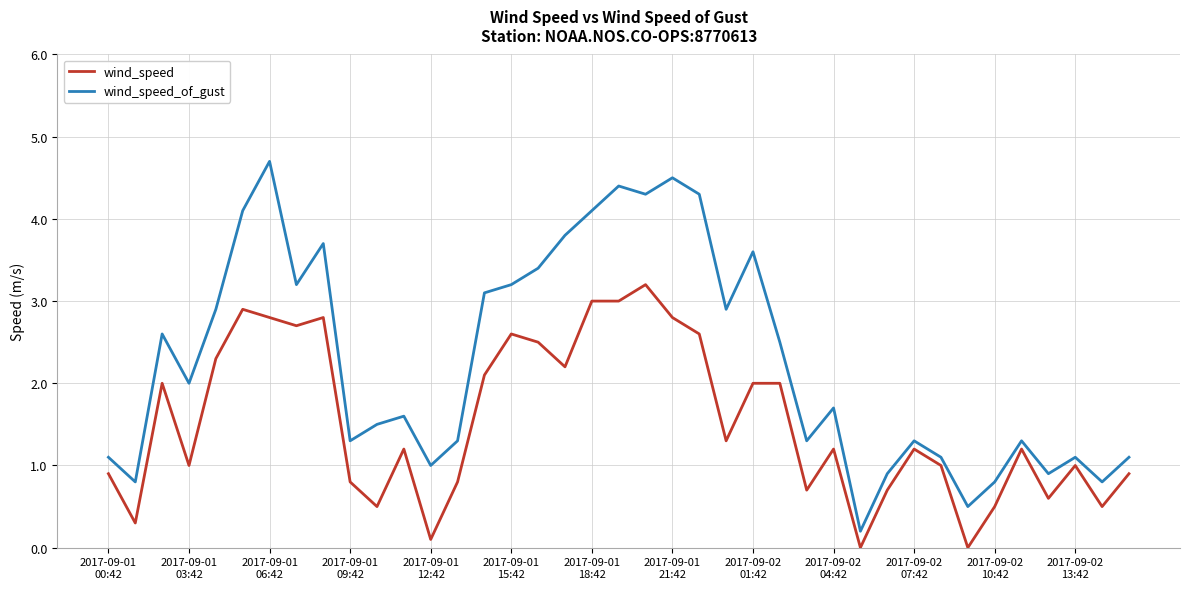

Reading right to left, transcribe all the data shown in this chart.

wind_speed: 0.9	0.5	1.0	0.6	1.2	0.5	0.0	1.0	1.2	0.7	0.0	1.2	0.7	2.0	2.0	1.3	2.6	2.8	3.2	3.0	3.0	2.2	2.5	2.6	2.1	0.8	0.1	1.2	0.5	0.8	2.8	2.7	2.8	2.9	2.3	1.0	2.0	0.3	0.9
wind_speed_of_gust: 1.1	0.8	1.1	0.9	1.3	0.8	0.5	1.1	1.3	0.9	0.2	1.7	1.3	2.5	3.6	2.9	4.3	4.5	4.3	4.4	4.1	3.8	3.4	3.2	3.1	1.3	1.0	1.6	1.5	1.3	3.7	3.2	4.7	4.1	2.9	2.0	2.6	0.8	1.1